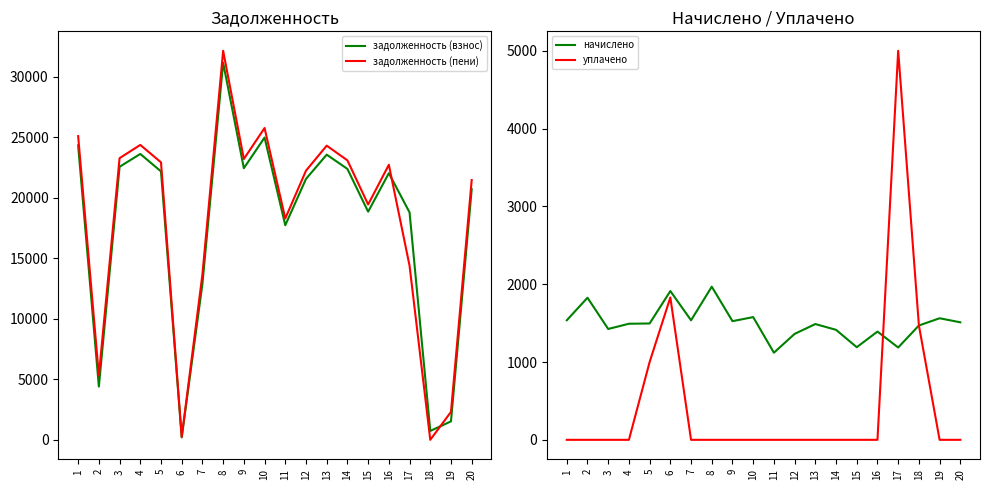

What is the value of the начислено point at the 13th from the left?

1488.0